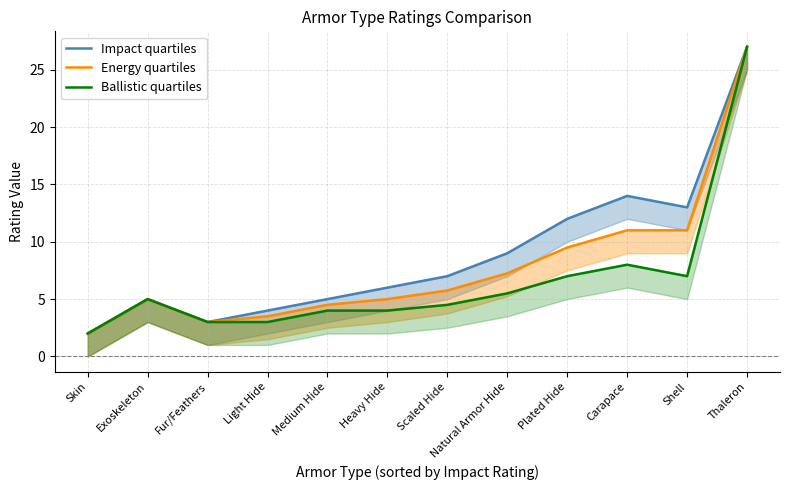

True or false: Ballistic quartiles and Impact quartiles intersect in this chart.

False